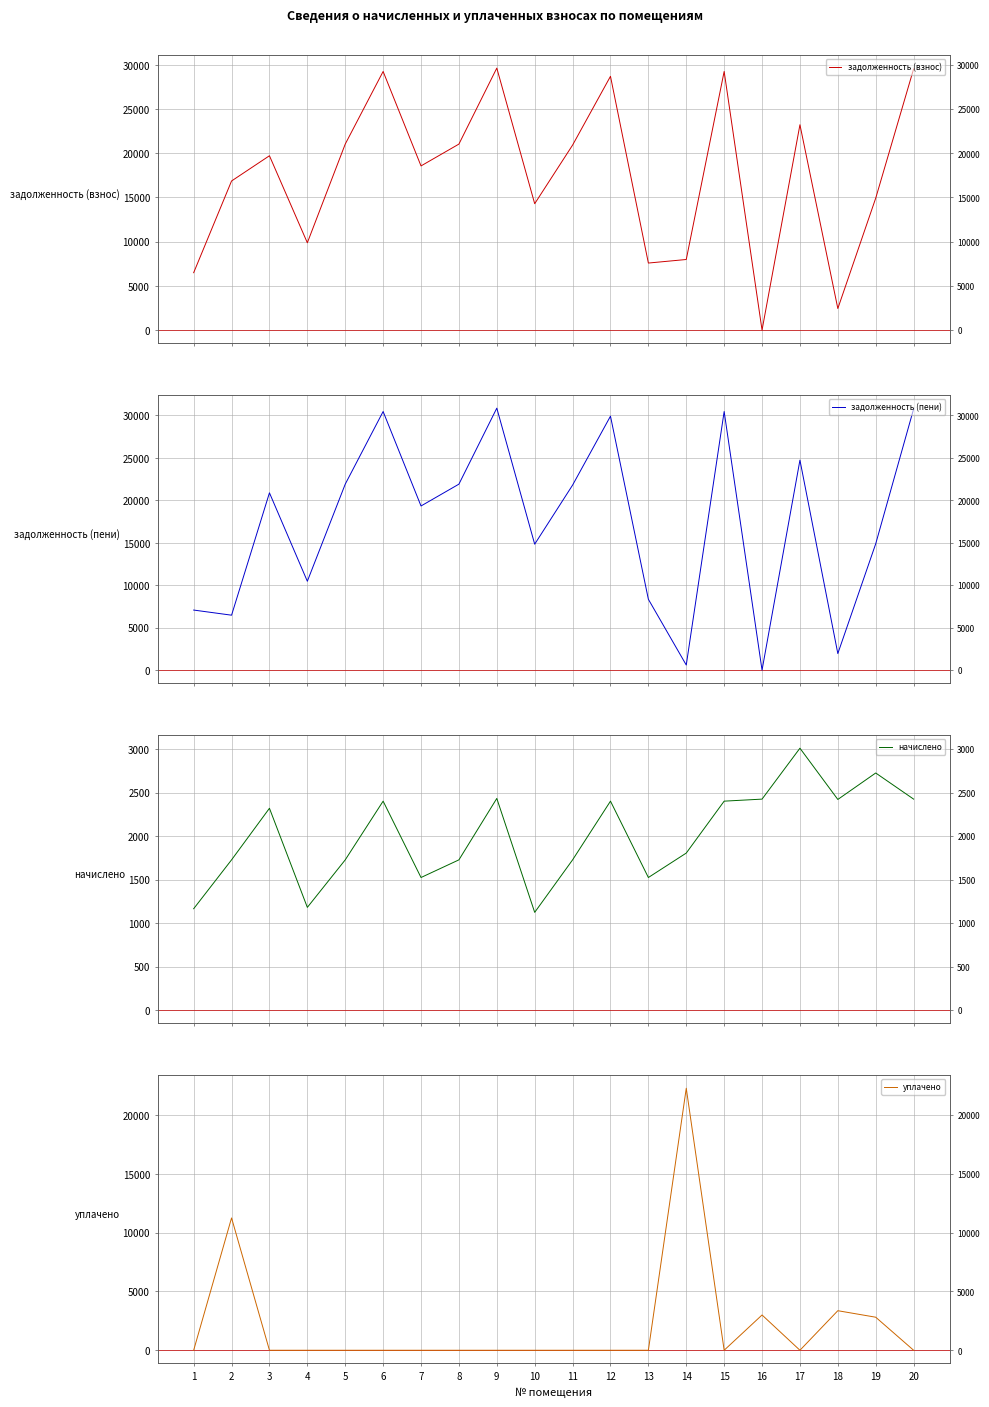

Reading left to right, transcribe all the data shown in this chart.

задолженность (взнос): 6490.6	16860.9	19714.3	9873.9	21032.7	29246.4	18564.0	21032.7	29626.3	14291.0	20919.8	28697.9	7581.1	7982.3	29246.4	0.0	23220.0	2438.8	14920.8	29531.2
задолженность (пени): 7073.6	6469.5	20874.6	10464.8	21896.6	30447.6	19326.4	21896.6	30843.1	14828.4	21783.6	29899.1	8343.6	601.9	30447.6	0.0	24725.4	1952.8	14878.8	30744.1
начислено: 1166.1	1727.7	2320.5	1181.7	1727.7	2402.4	1524.9	1727.7	2433.6	1124.4	1727.7	2402.4	1524.9	1805.7	2402.4	2425.8	3010.8	2421.9	2726.1	2425.8
уплачено: 0.0	11255.3	0.0	0.0	0.0	0.0	0.0	0.0	0.0	0.0	0.0	0.0	0.0	22283.2	0.0	2999.3	0.0	3364.0	2810.1	0.0